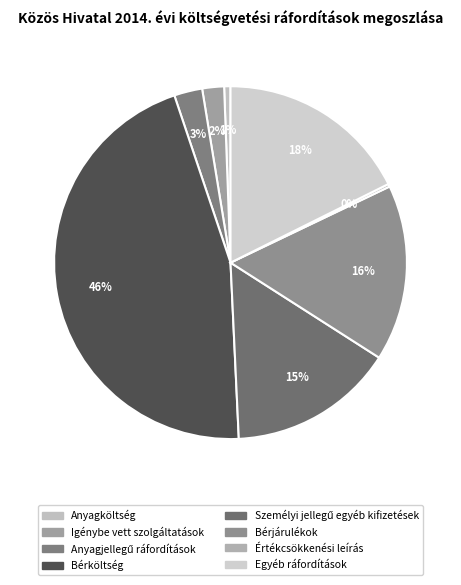

To the nearest percent, what is the average slice percentage?

12%